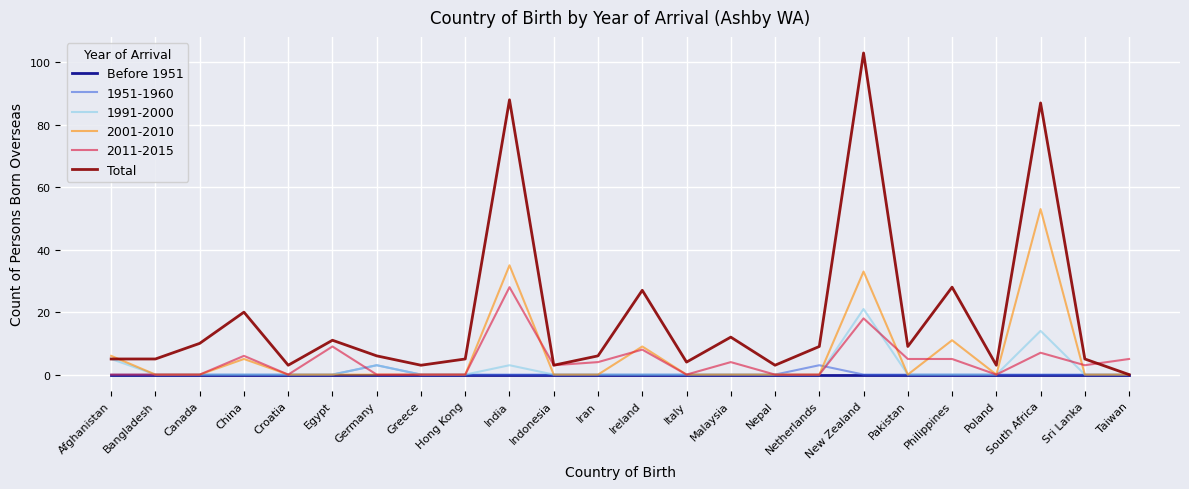

Count the number of categories in the chart.

24